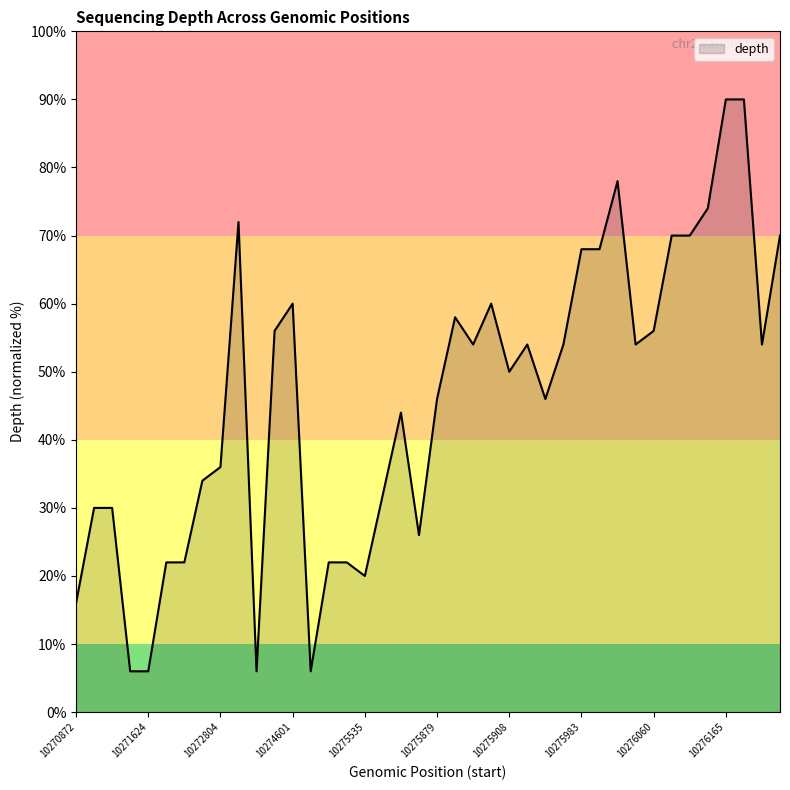

How many series are shown in this chart?

1